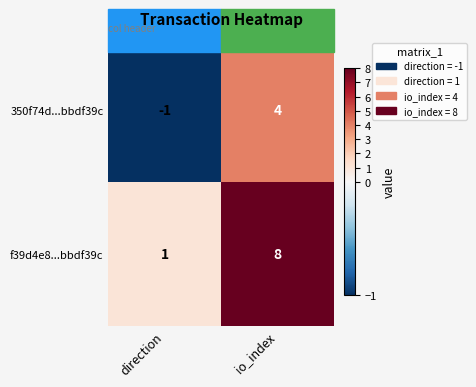

What is the total value across all series at io_index?

12